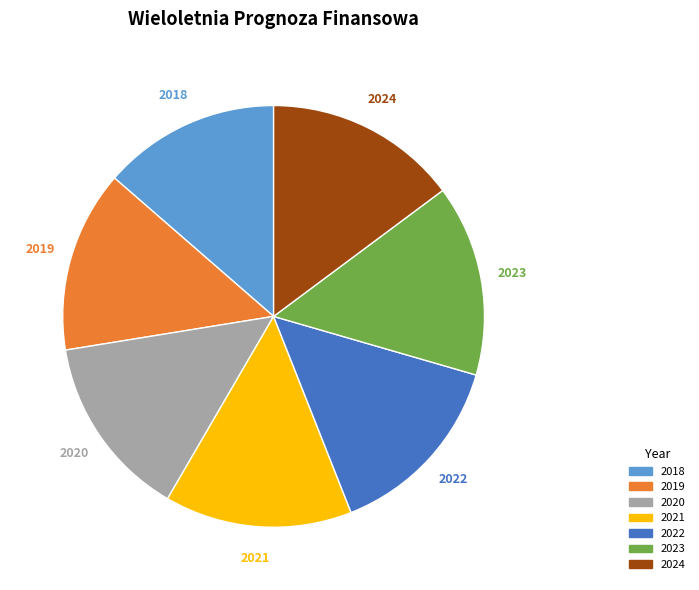

How many slices are in this pie chart?

7